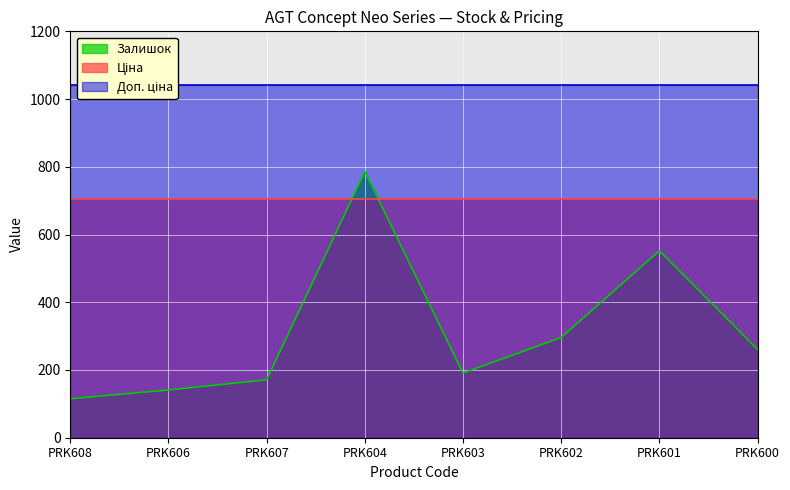

What is the difference between the highest and lowest values at PRK602?

746.0